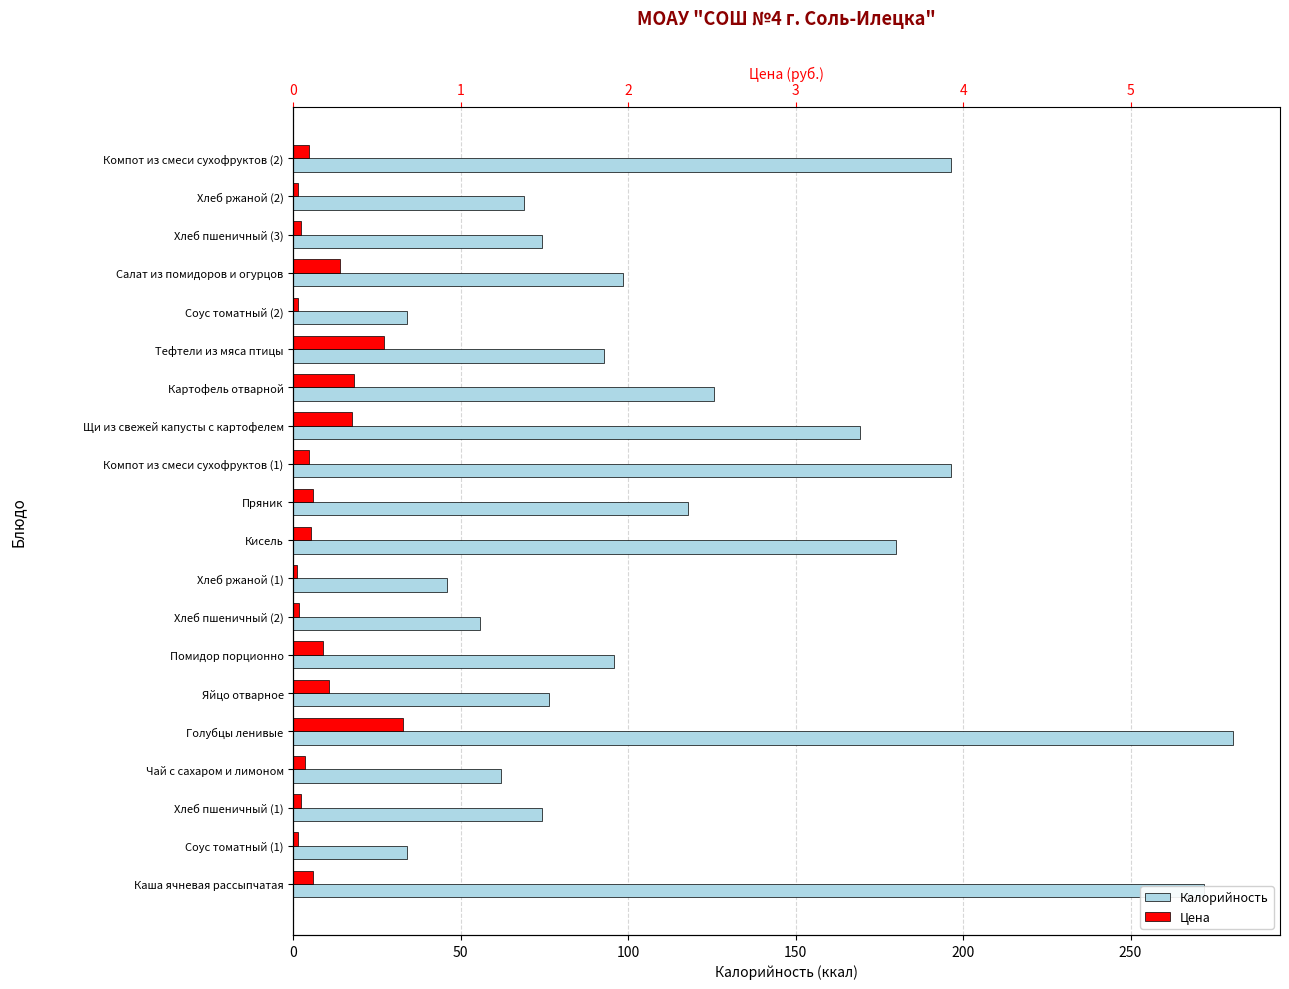

Reading left to right, transcribe all the data shown in this chart.

Калорийность: 272.0	34.0	74.3	62.0	280.6	76.2	95.6	55.7	46.0	180.0	117.8	196.4	169.2	125.5	92.9	34.0	98.5	74.3	69.0	196.4
Цена: 5.8	1.4	2.4	3.5	32.8	10.5	8.7	1.8	1.0	5.2	5.8	4.7	17.4	18.1	27.2	1.4	14.1	2.4	1.5	4.7